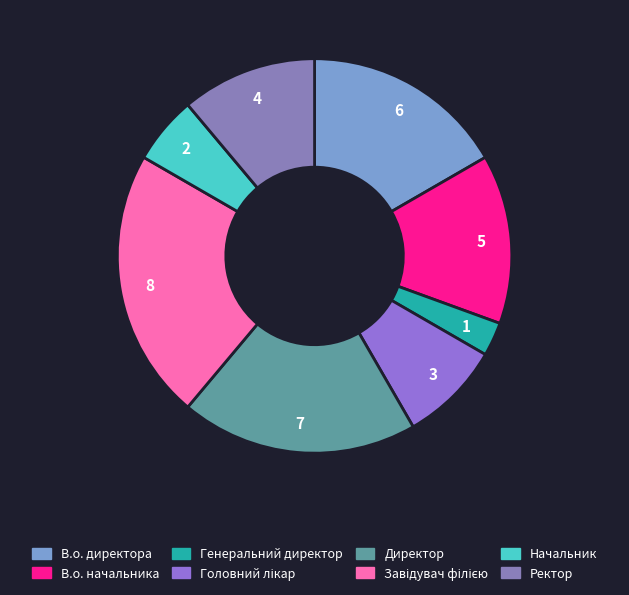

Does Генеральний директор represent more than half of the total?

No